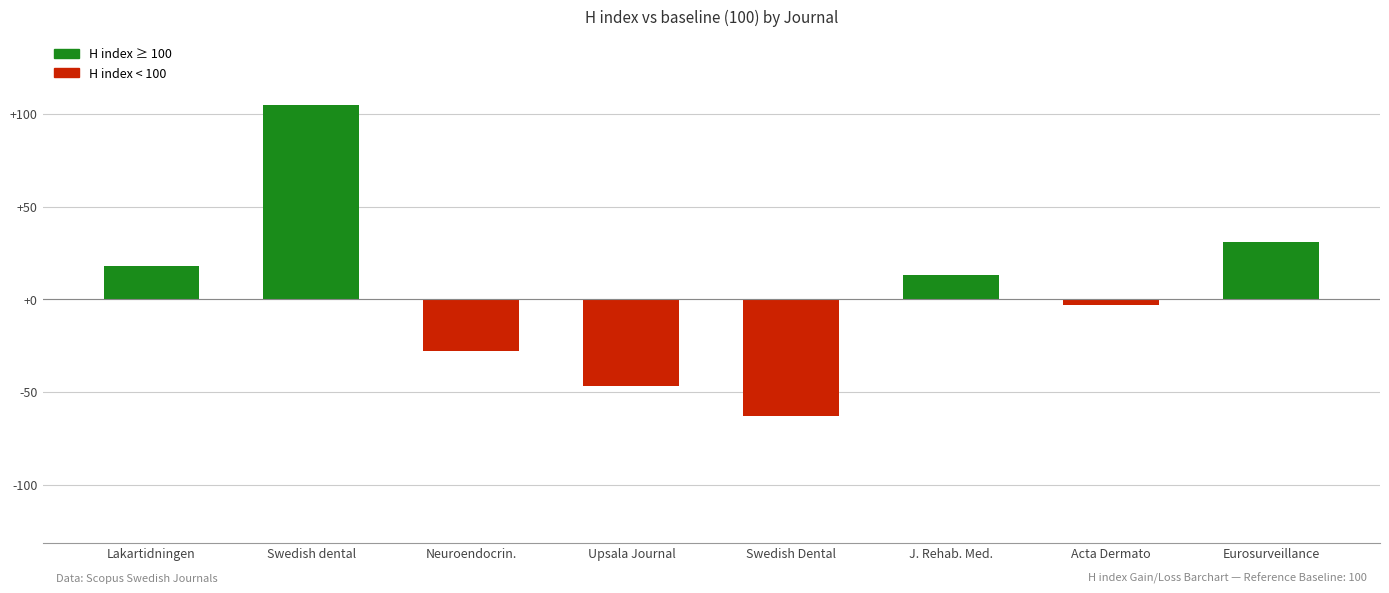

How many bars are there in total?

8